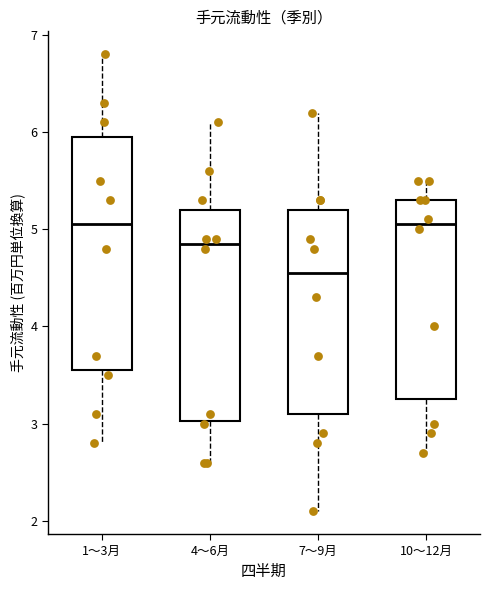

Where is the upper edge of the box for 4～6月 on the y-axis? The values are not printed on the chart, so give them approximately, as read against the axis.

5.2